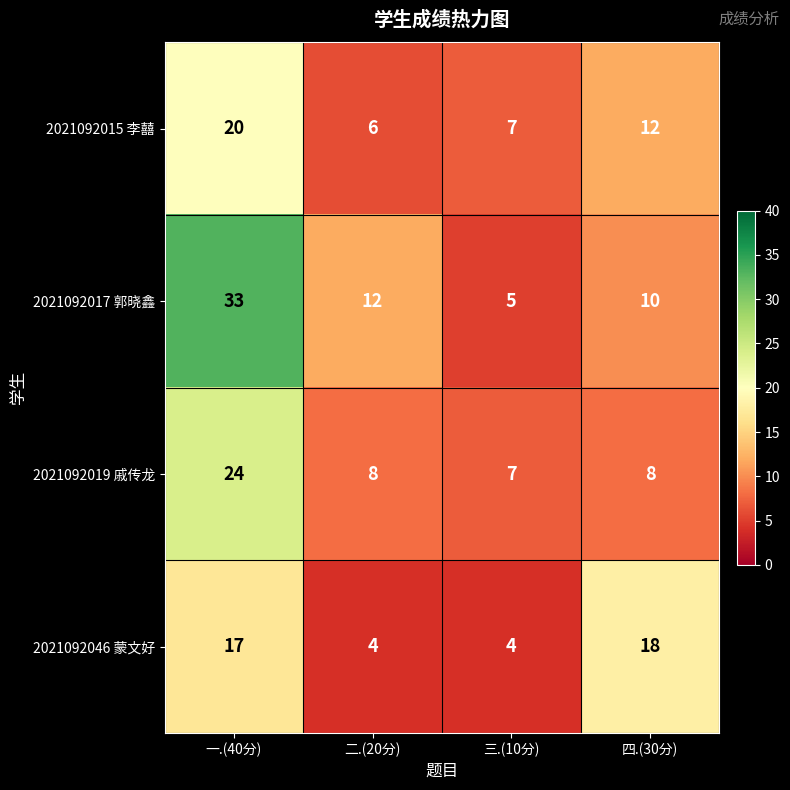

What is the difference between the highest and lowest values at 四.(30分)?

10